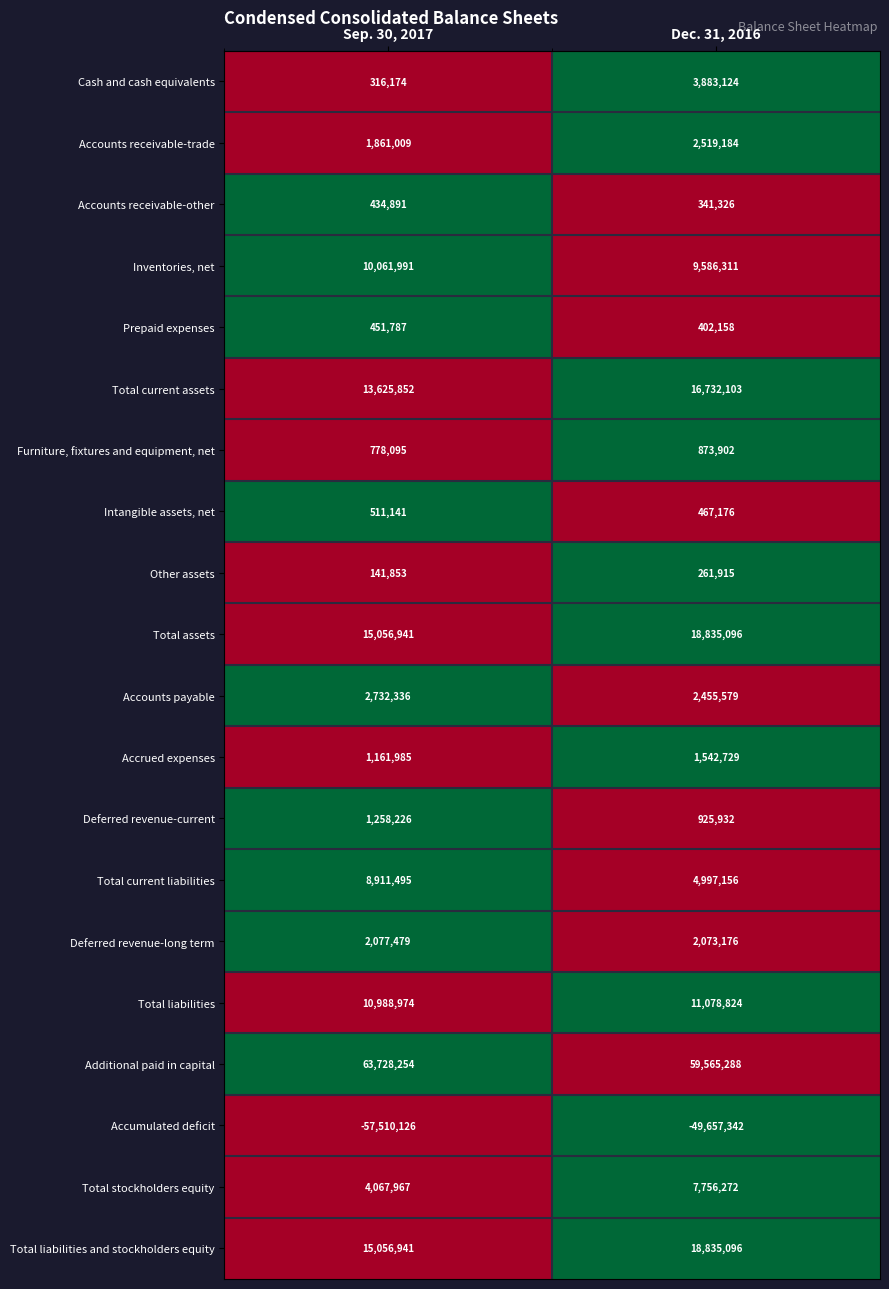

At which label is Other assets closest to 201884?

Sep. 30, 2017